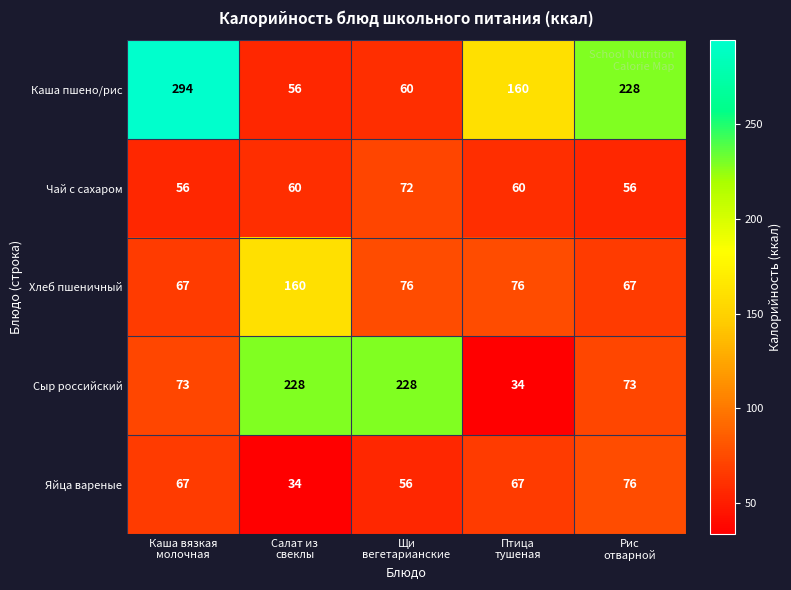

List the series in order of their peak value, lowest first.

Чай с сахаром, Яйца вареные, Хлеб пшеничный, Сыр российский, Каша пшено/рис